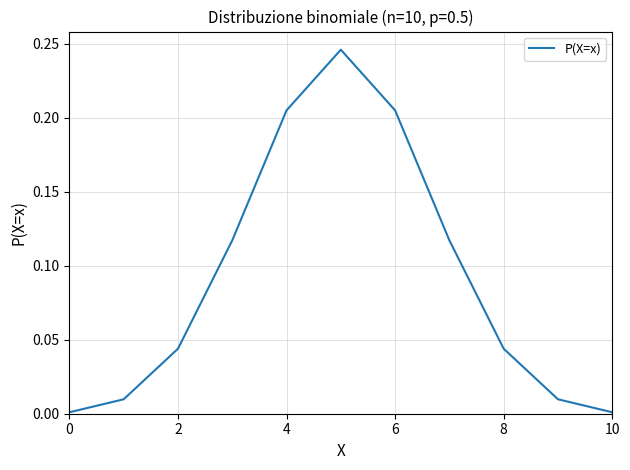

Reading left to right, transcribe all the data shown in this chart.

0.0	0.0	0.0	0.1	0.2	0.2	0.2	0.1	0.0	0.0	0.0